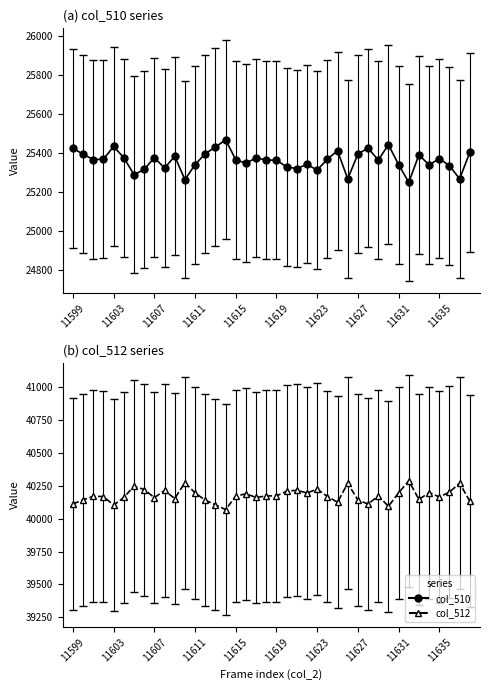

What is the value of the col_510 point at the 21st from the left?

25363.0